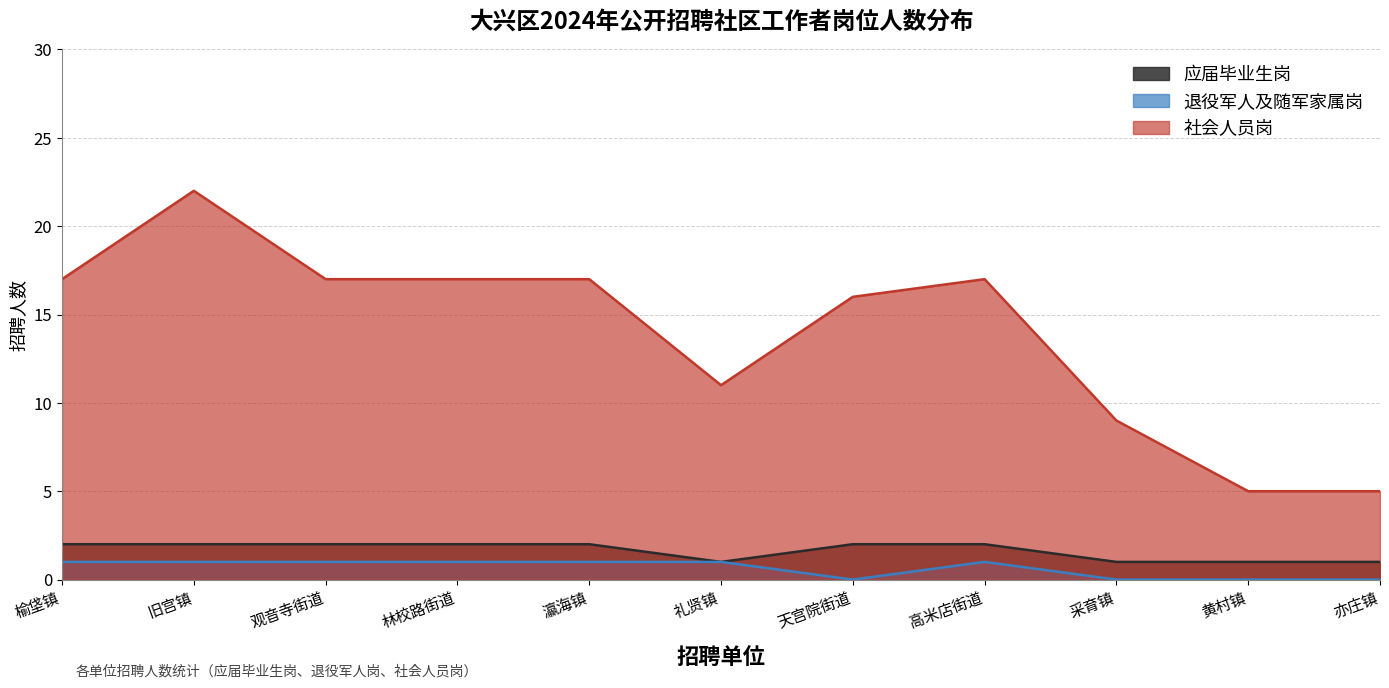

List the labels in order of 应届毕业生岗 value, smallest first.

礼贤镇, 采育镇, 黄村镇, 亦庄镇, 榆垡镇, 旧宫镇, 观音寺街道, 林校路街道, 瀛海镇, 天宫院街道, 高米店街道